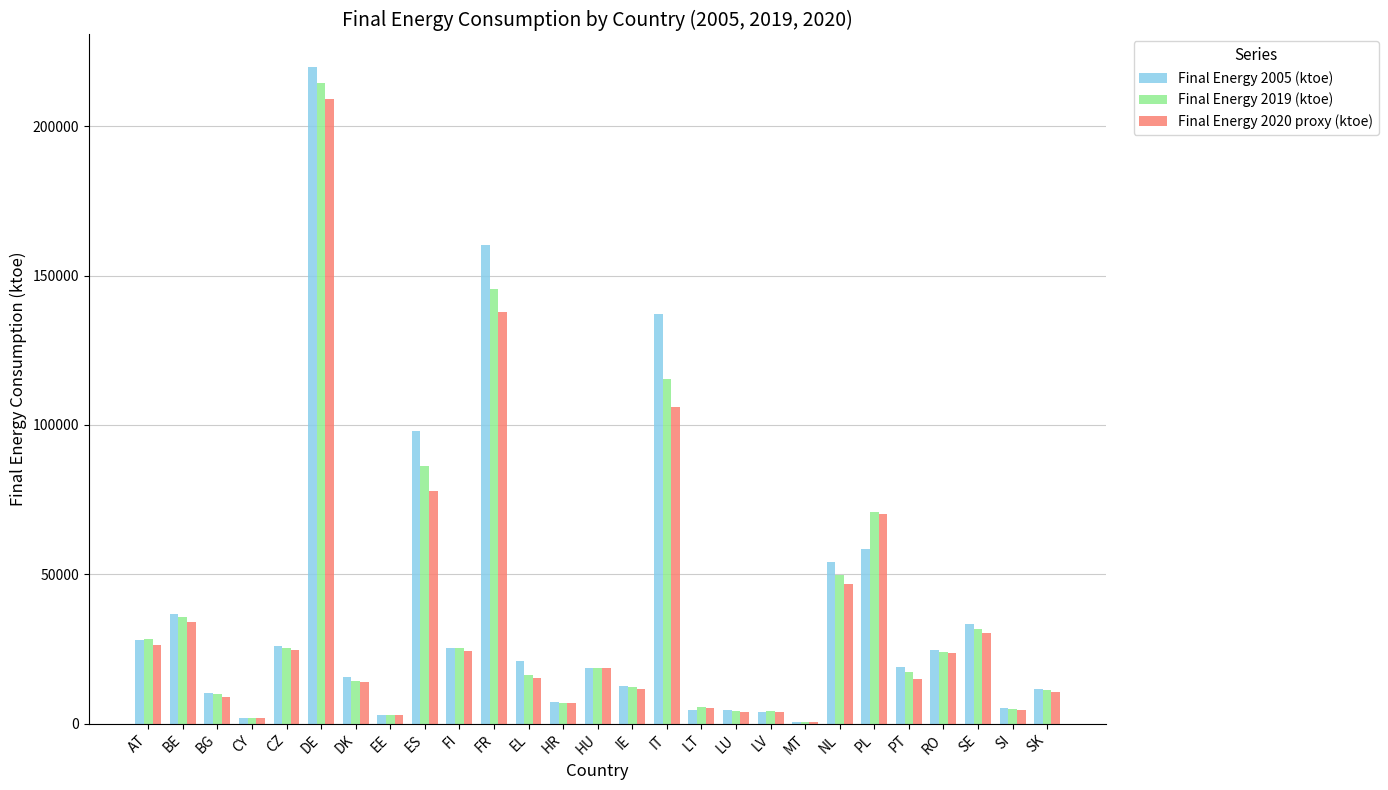

What is the sum of all Final Energy 2019 (ktoe) values?

983480.6